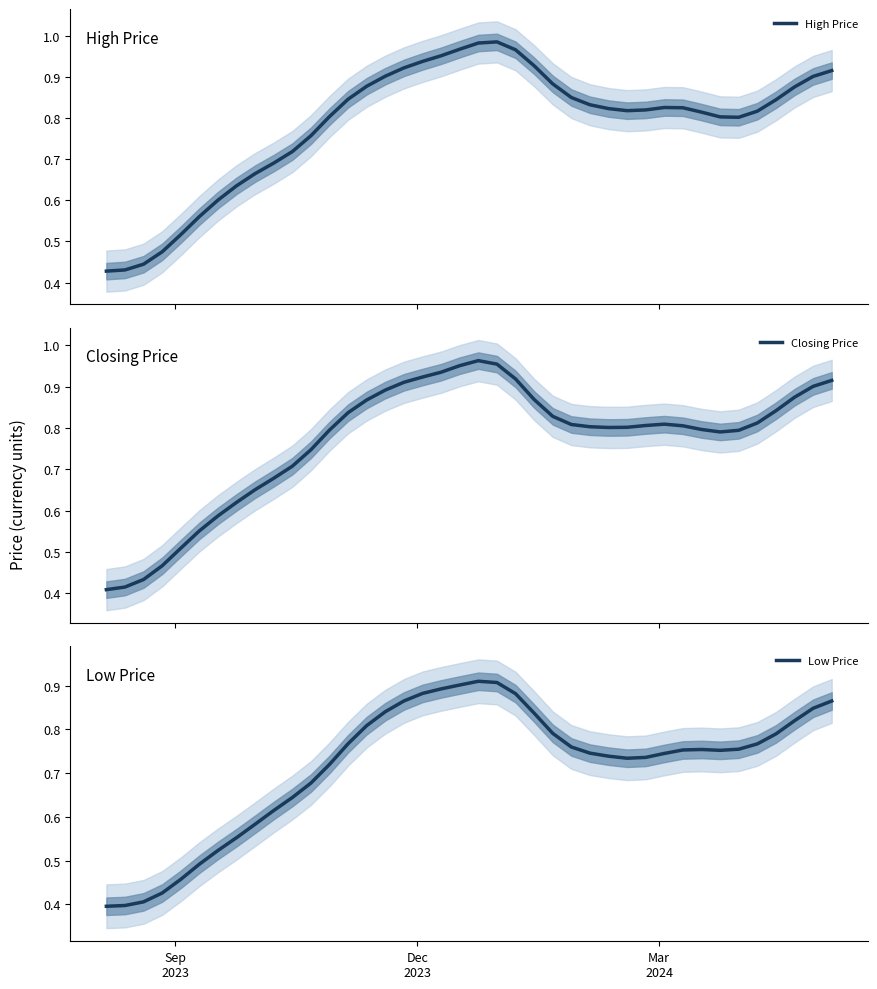

At which label does Closing Price reach its minimum?

Sep
2023